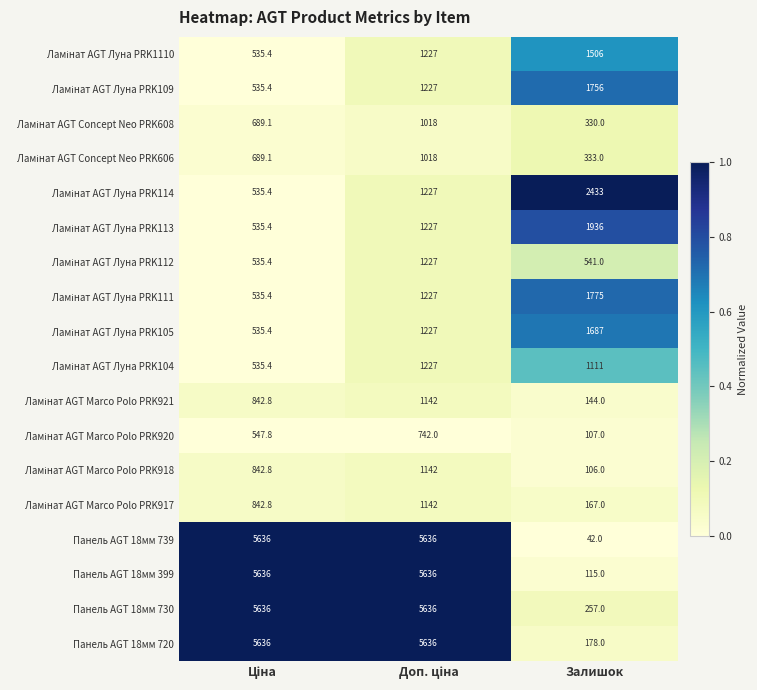

Which series has the largest total across all categories?

Панель AGT 18мм 730